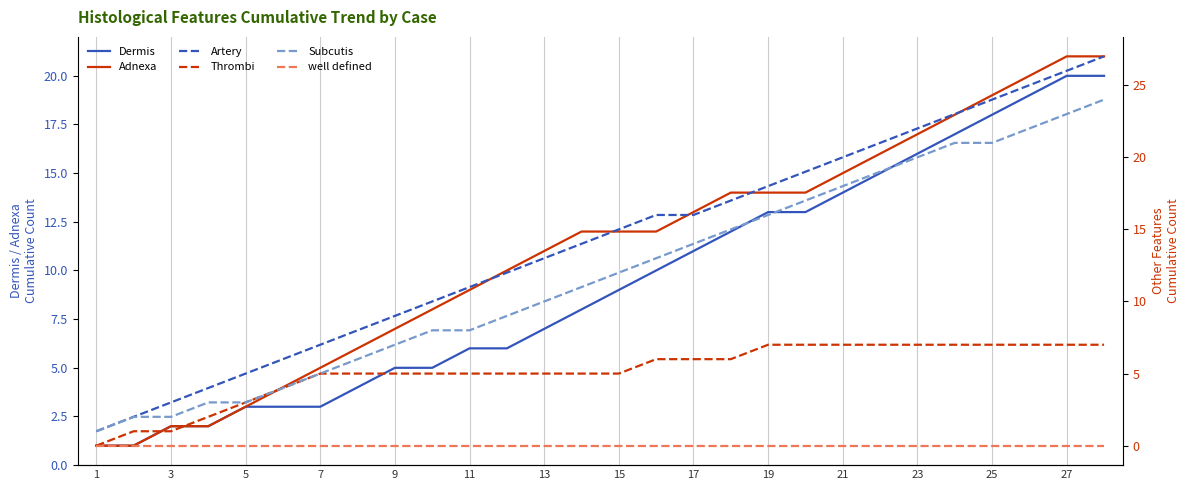

Is it true that Dermis equals 3 at 5?

True